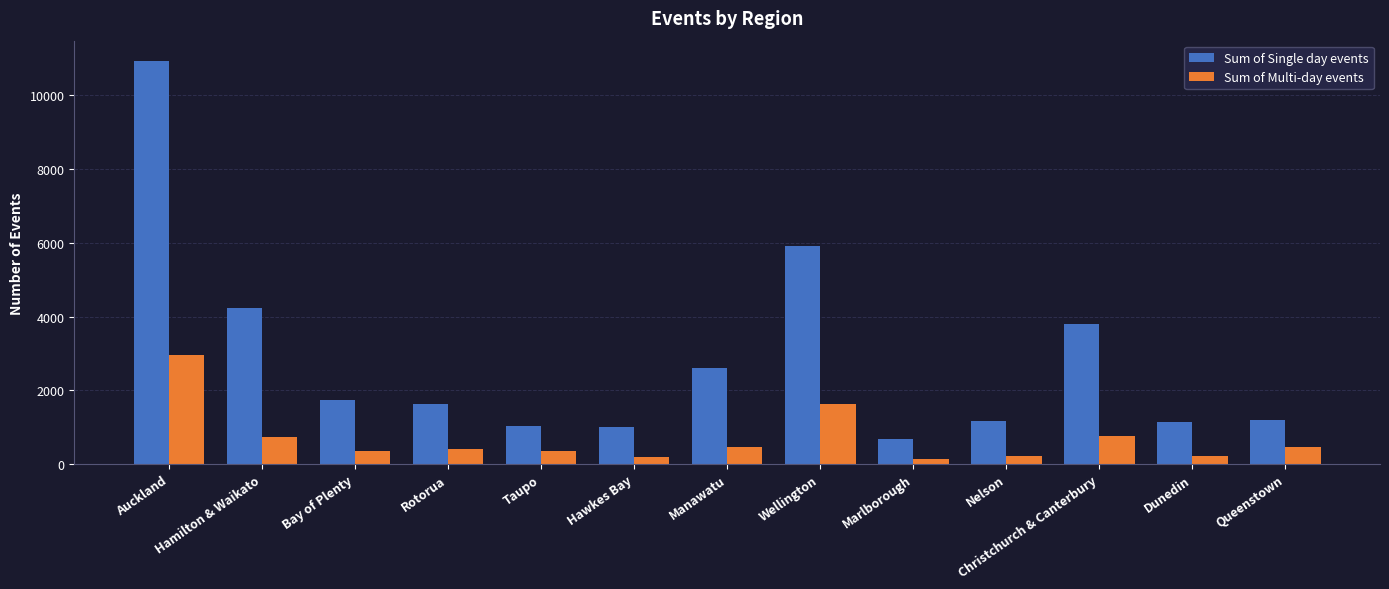

At Hamilton & Waikato, list the series in order from smallest to largest.

Sum of Multi-day events, Sum of Single day events